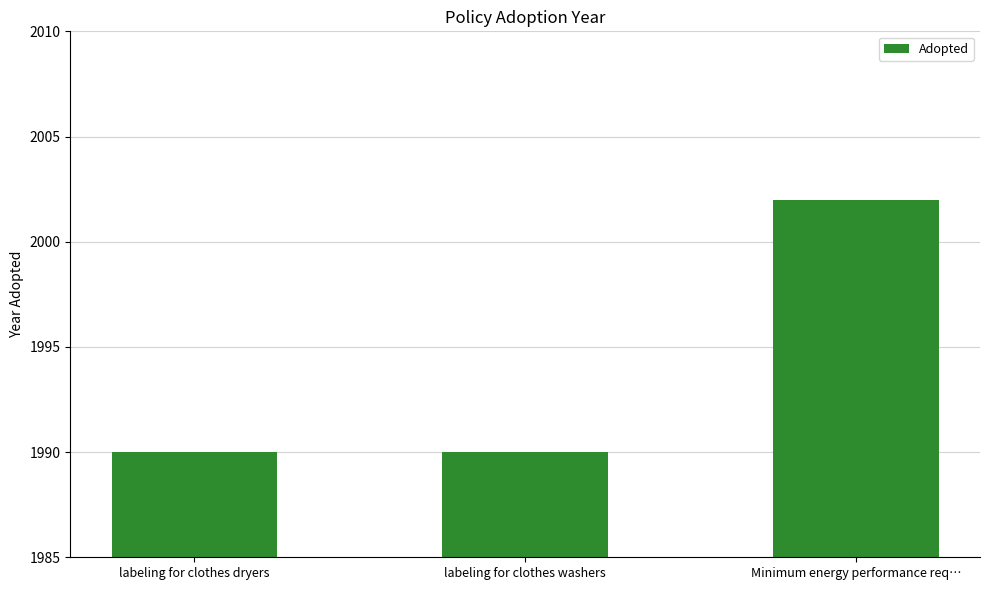

Reading left to right, extract all data points from this chart.

1990	1990	2002